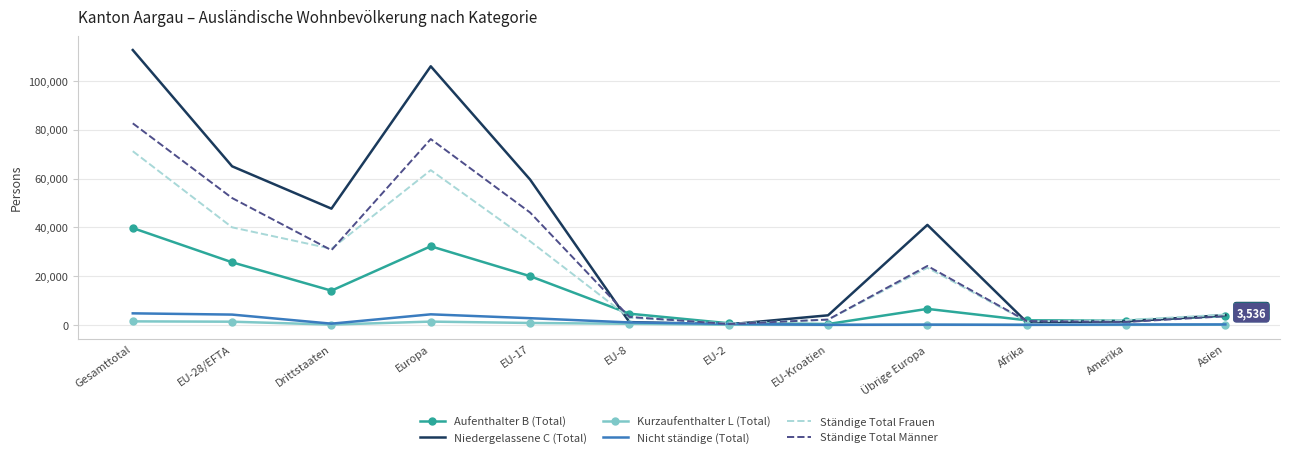

Between EU-28/EFTA and Europa, which series saw the biggest shift?

Niedergelassene C (Total)